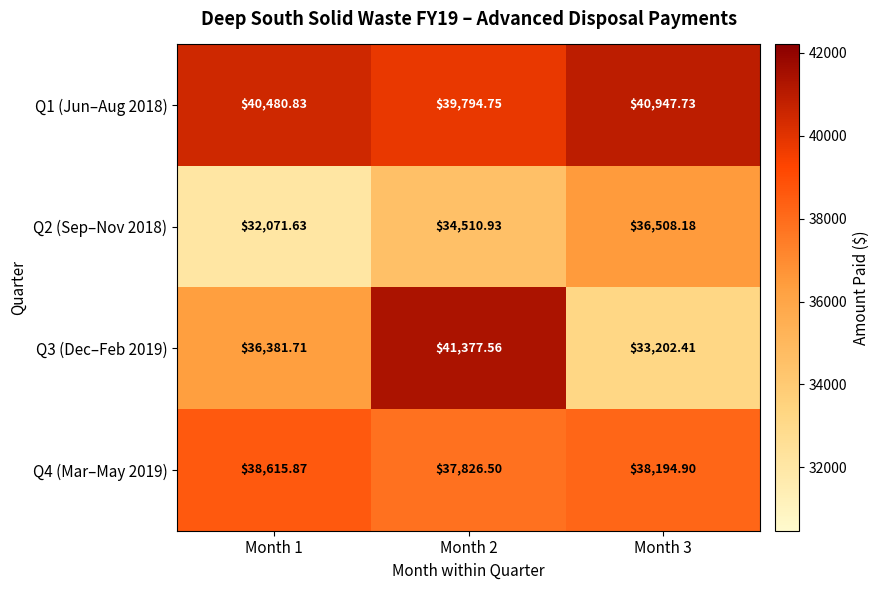

What is the total value across all series at Month 2?

153509.7